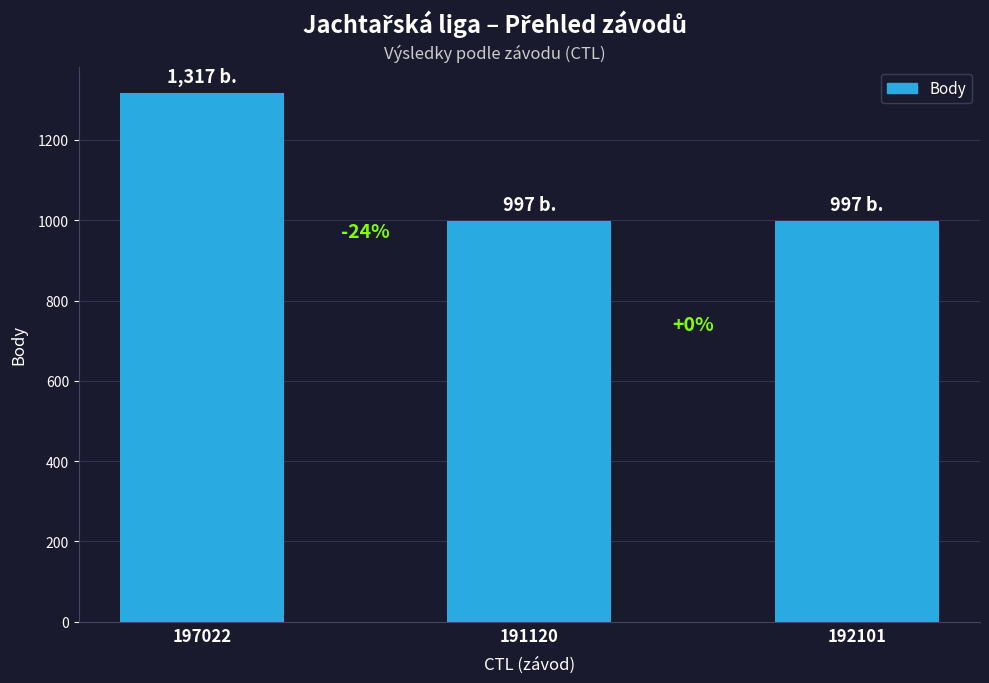

Does the chart contain any negative values?

No